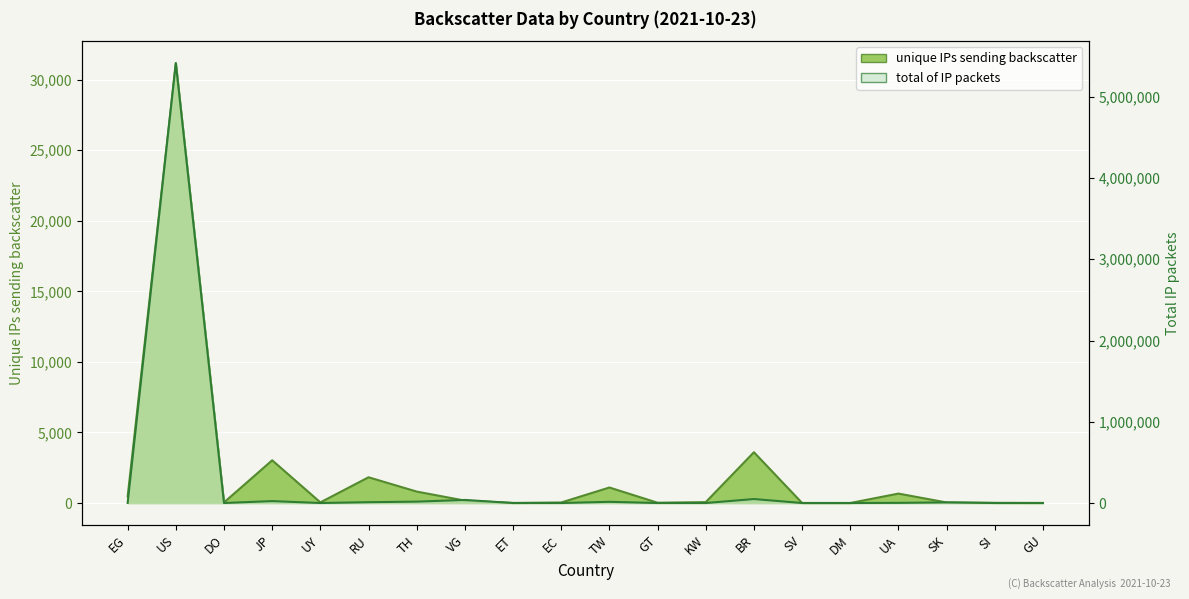

What is the label of the 14th point from the right?

TH